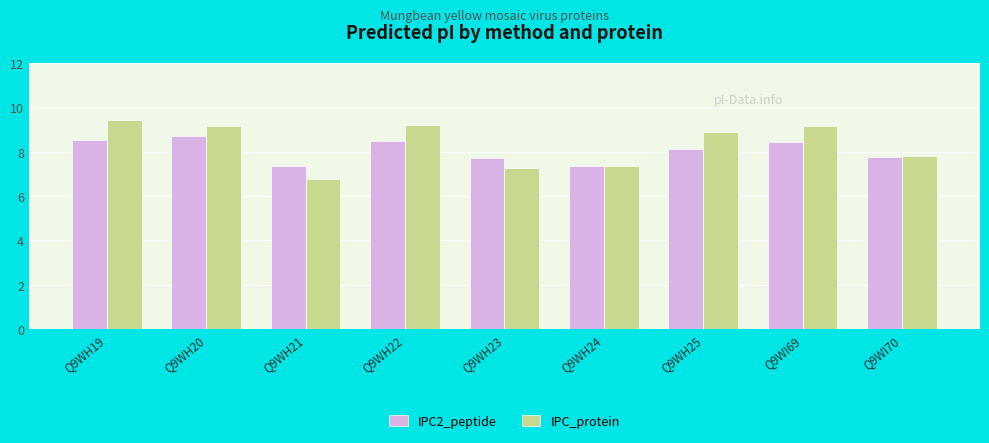

Are the bars horizontal?

No